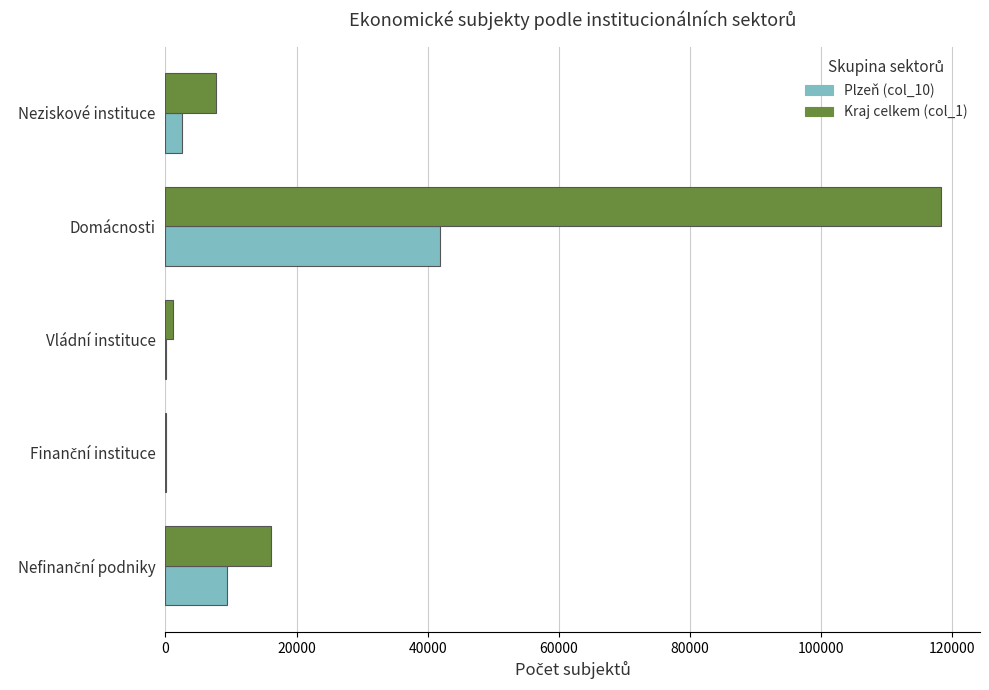

True or false: Kraj celkem (col_1) has a value of 7794 at Neziskové instituce.

True